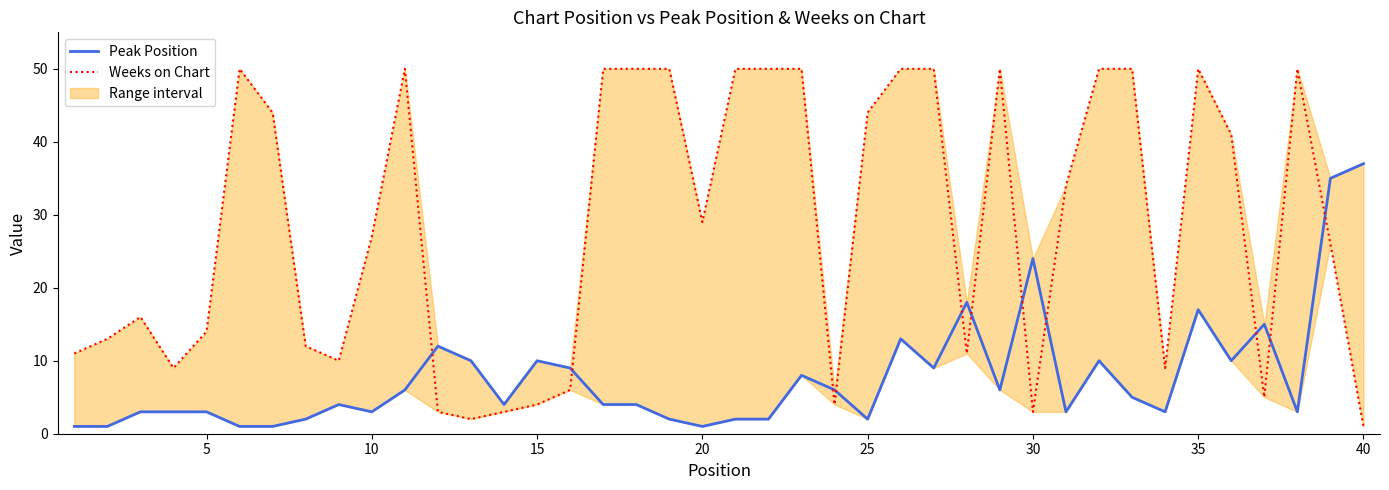

What is the minimum value shown in the chart?

1